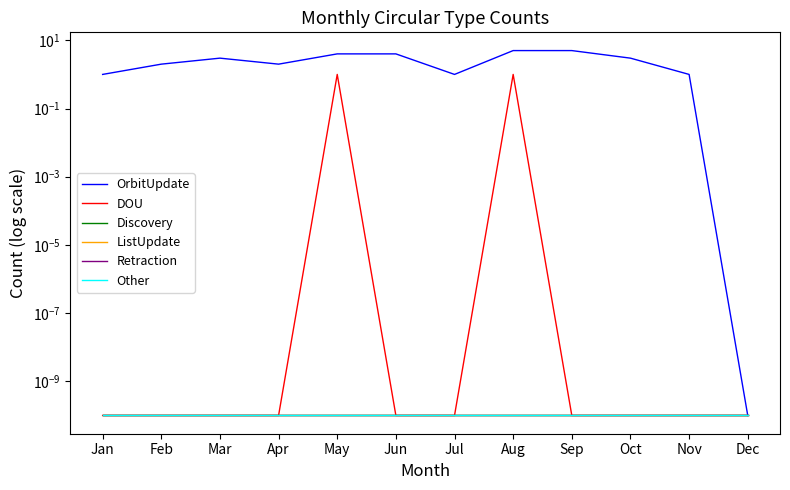

Which series has the largest total across all categories?

OrbitUpdate